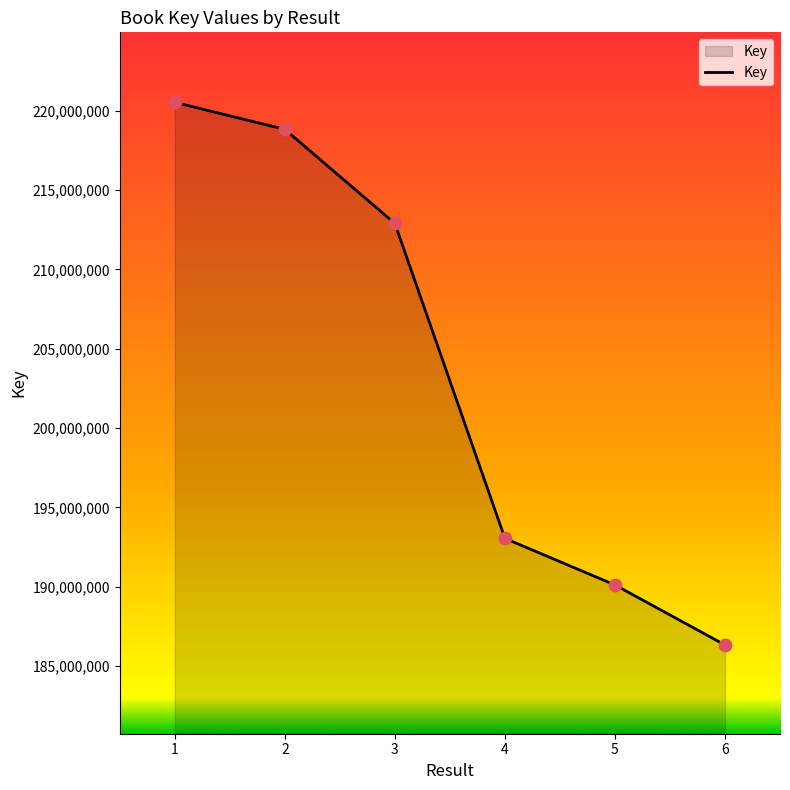

Between 3 and 6, which is larger?

3